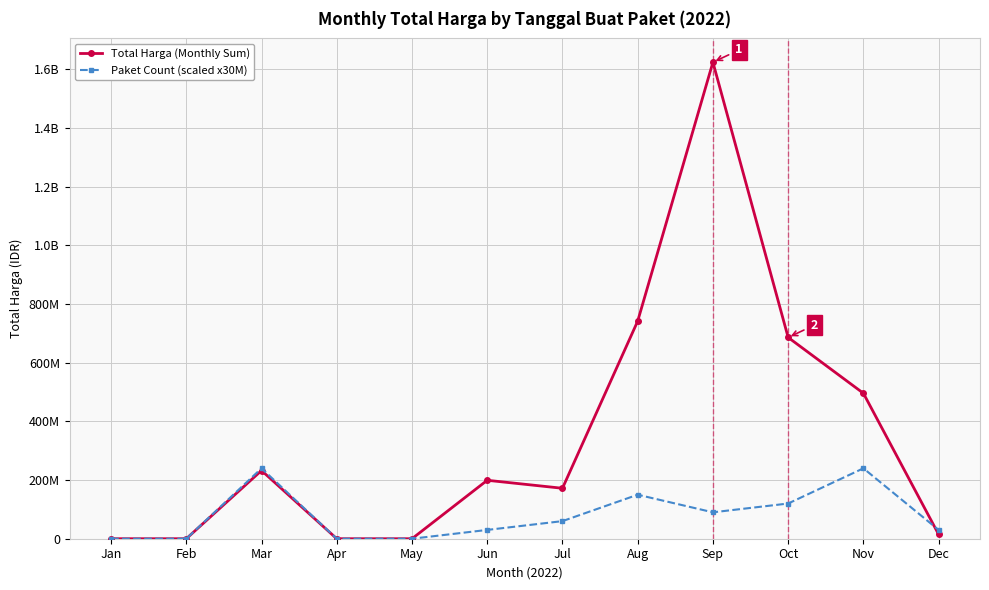

Is this an area chart (filled region under the line)?

No